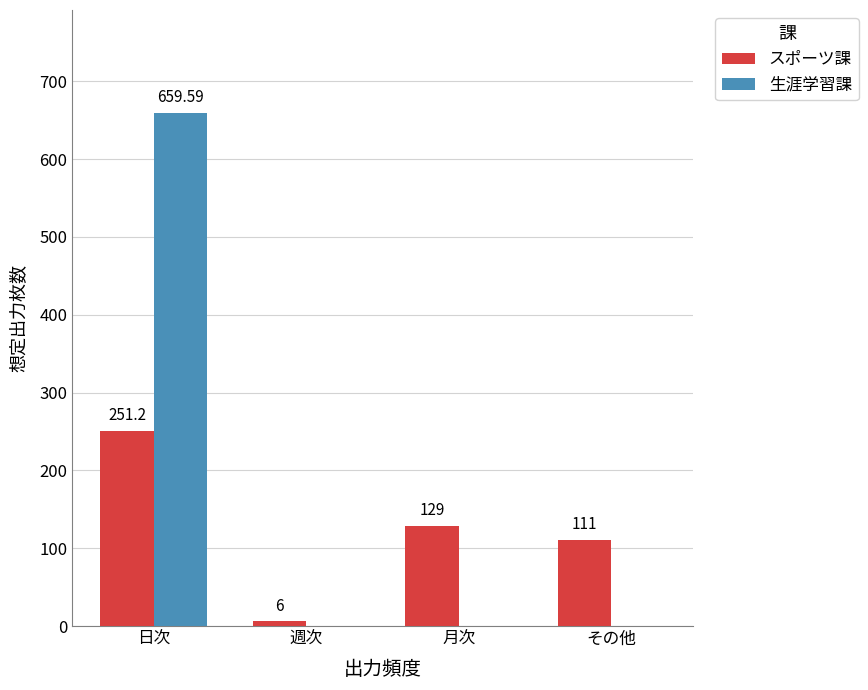

Between 日次 and 週次, which series saw the biggest shift?

生涯学習課